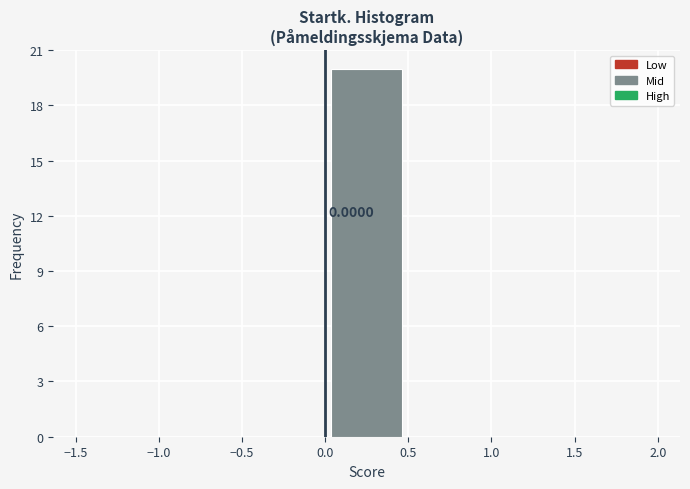

Over which range of the x-axis is the bar tallest?

0.0 to 0.5